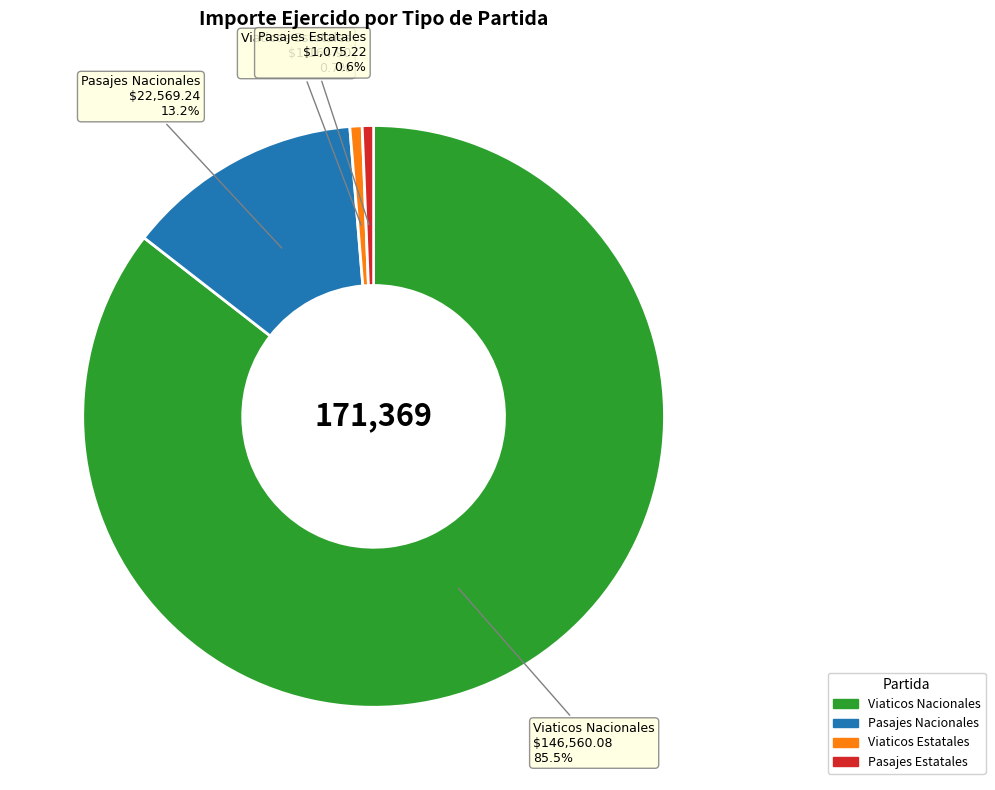

Is there any slice that represents more than half of the pie?

Yes